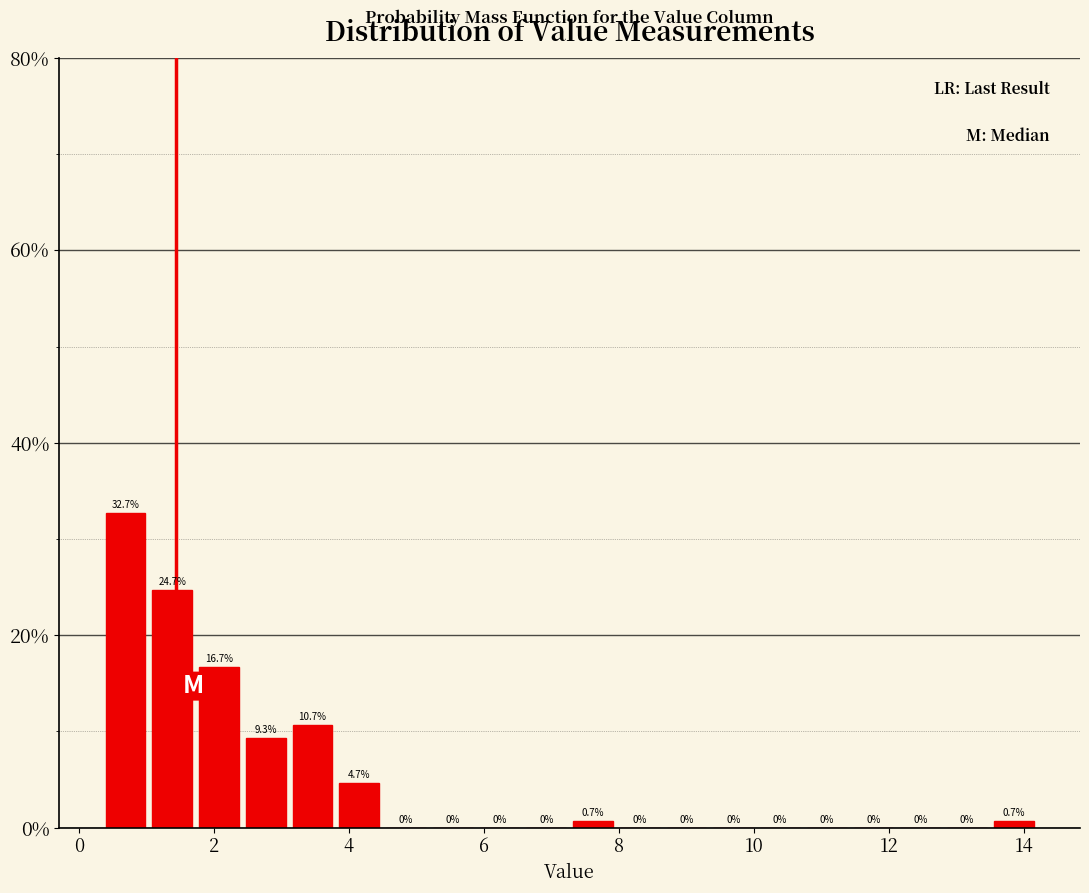

Around what value on the x-axis is the tallest bar? Give the approximate position of its centre, as read against the axis.

0.6